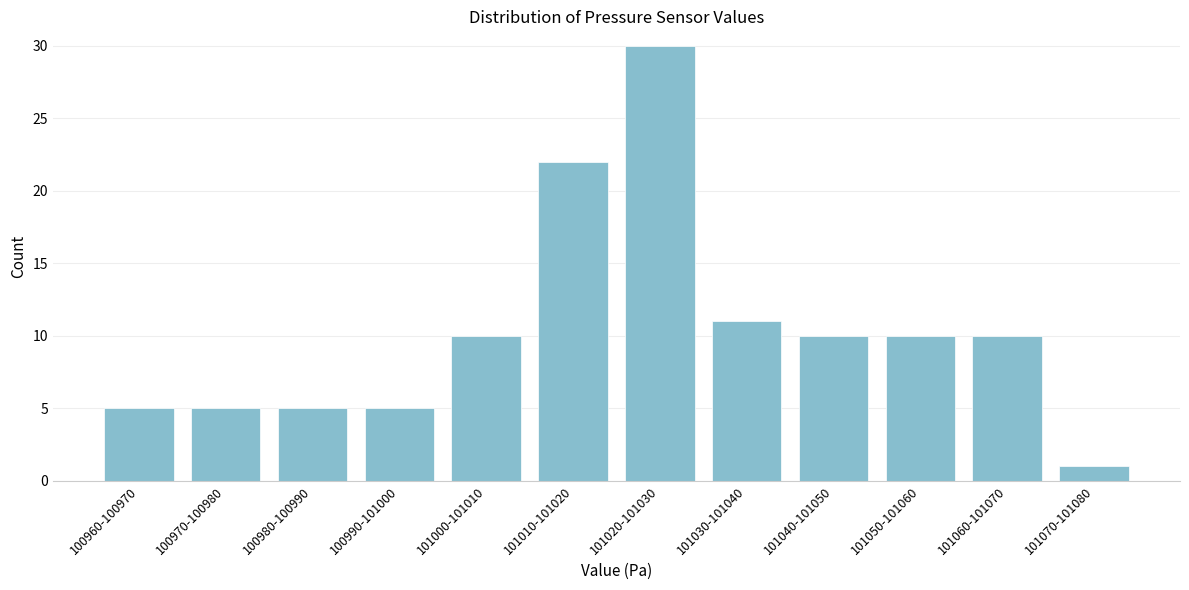

Reading right to left, list all the values displayed in this chart.

101070-101080=1	101060-101070=10	101050-101060=10	101040-101050=10	101030-101040=11	101020-101030=30	101010-101020=22	101000-101010=10	100990-101000=5	100980-100990=5	100970-100980=5	100960-100970=5